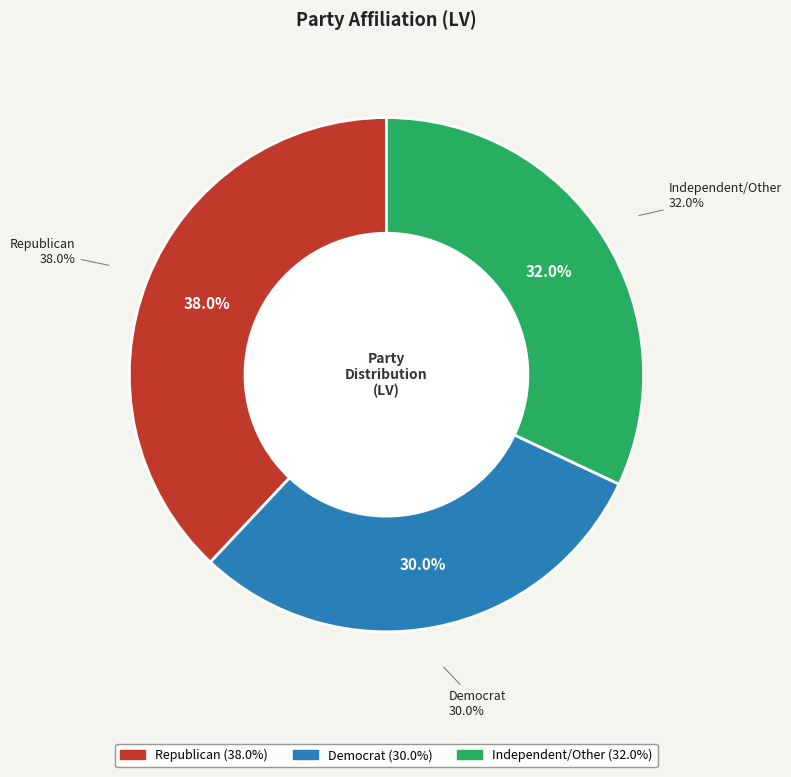

Do Democrat and Independent/Other together represent more than half of the pie?

Yes